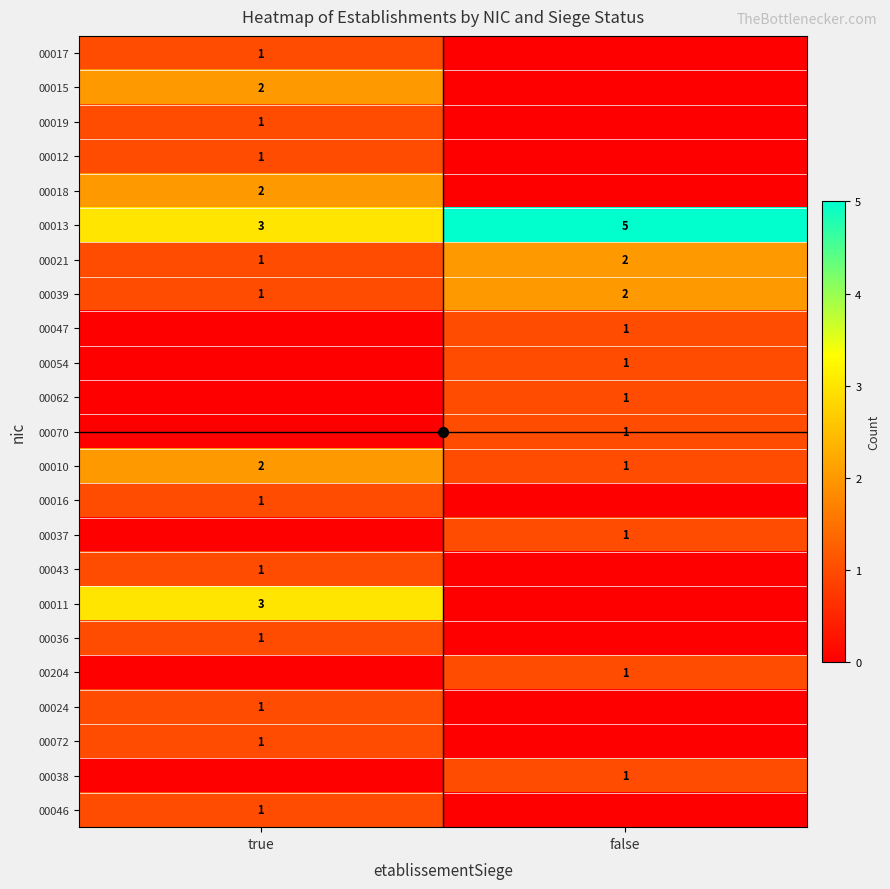

What is the total value across all series at true?

23